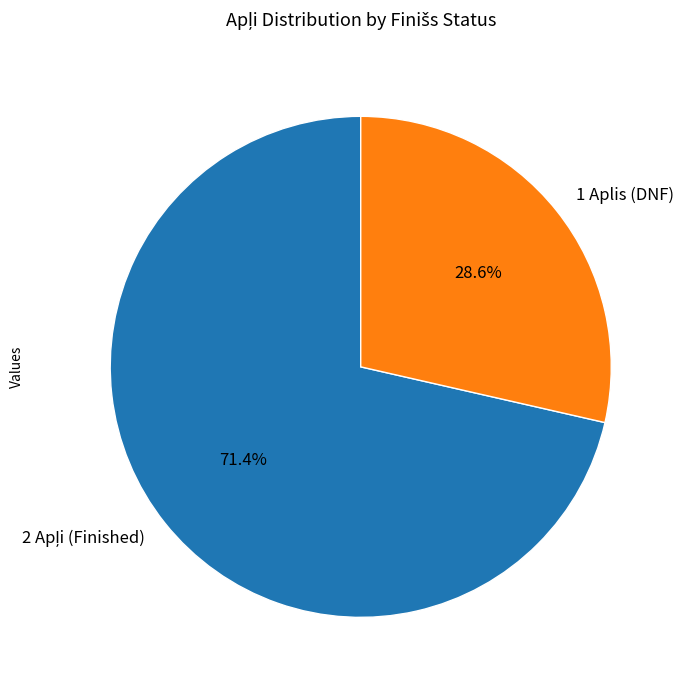

Which slice is the smallest?

1 Aplis (DNF)